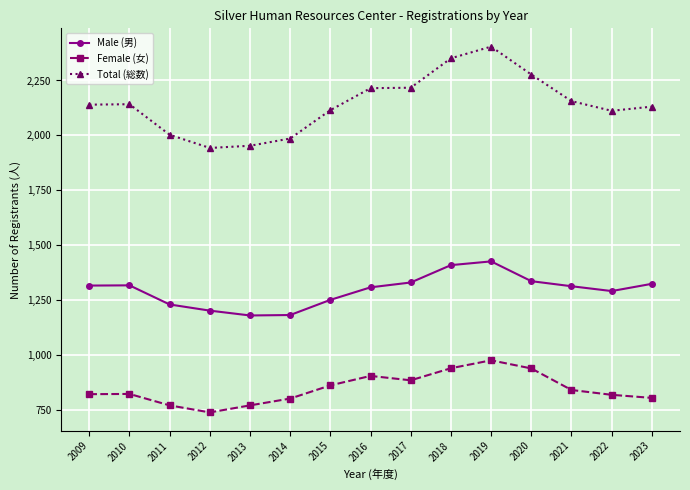

Count the number of data series in this chart.

3